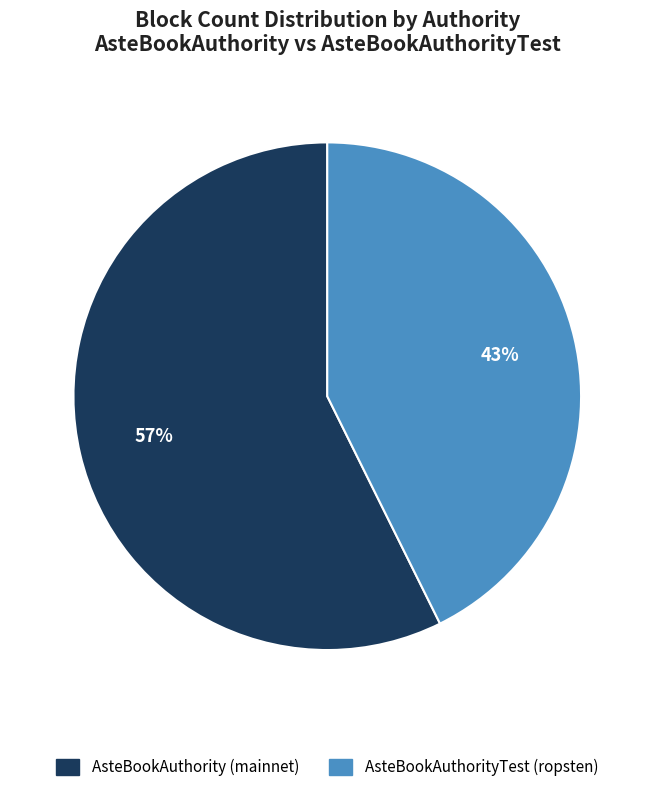

To the nearest percent, what is the average slice percentage?

50%